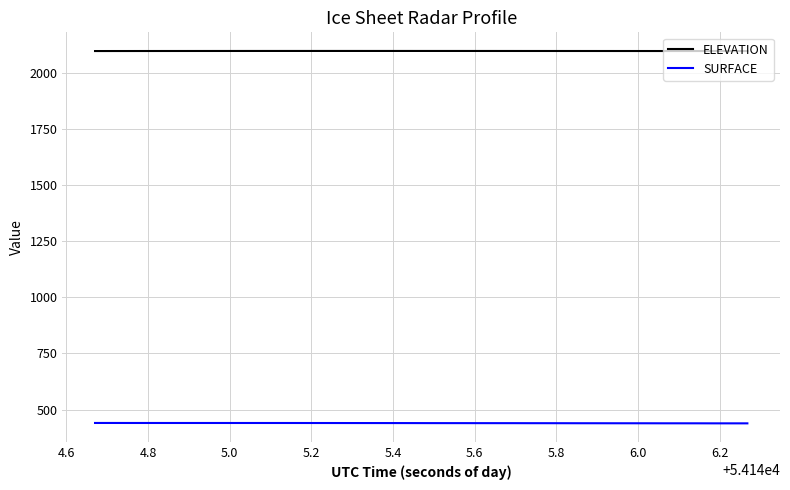

What is the maximum value for ELEVATION?

2096.3